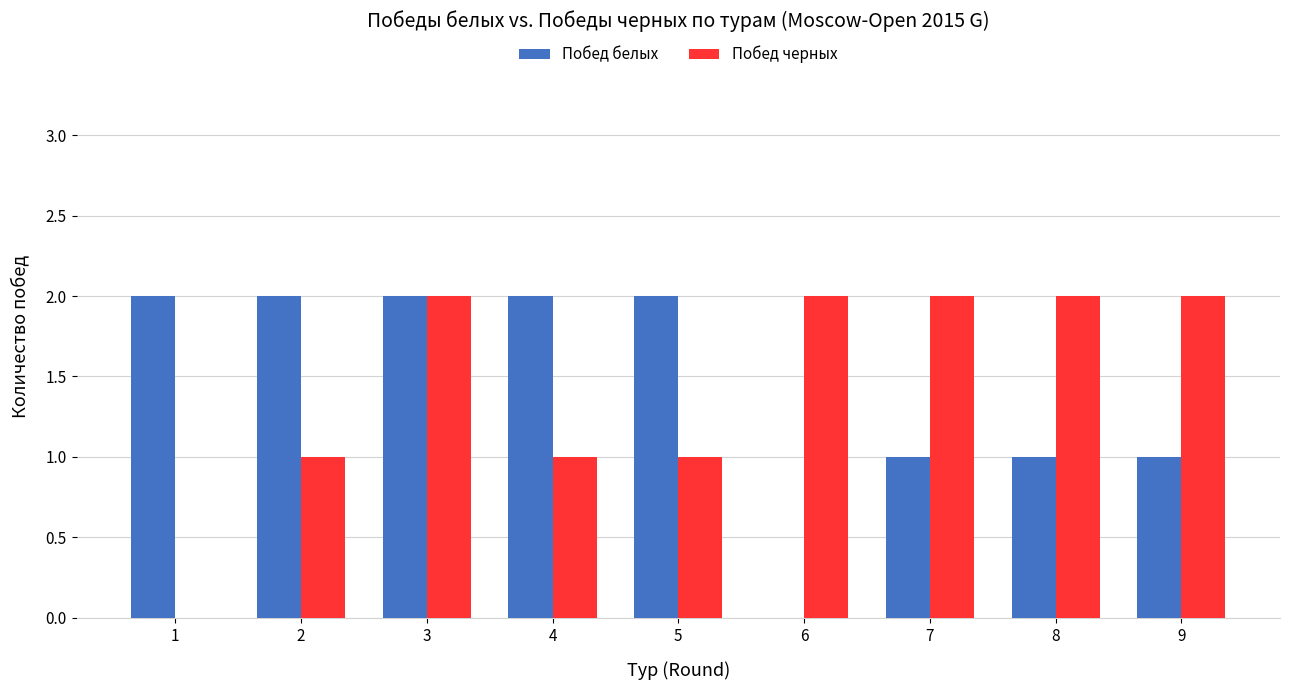

The value of Побед белых at 3 is 1. True or false?

False